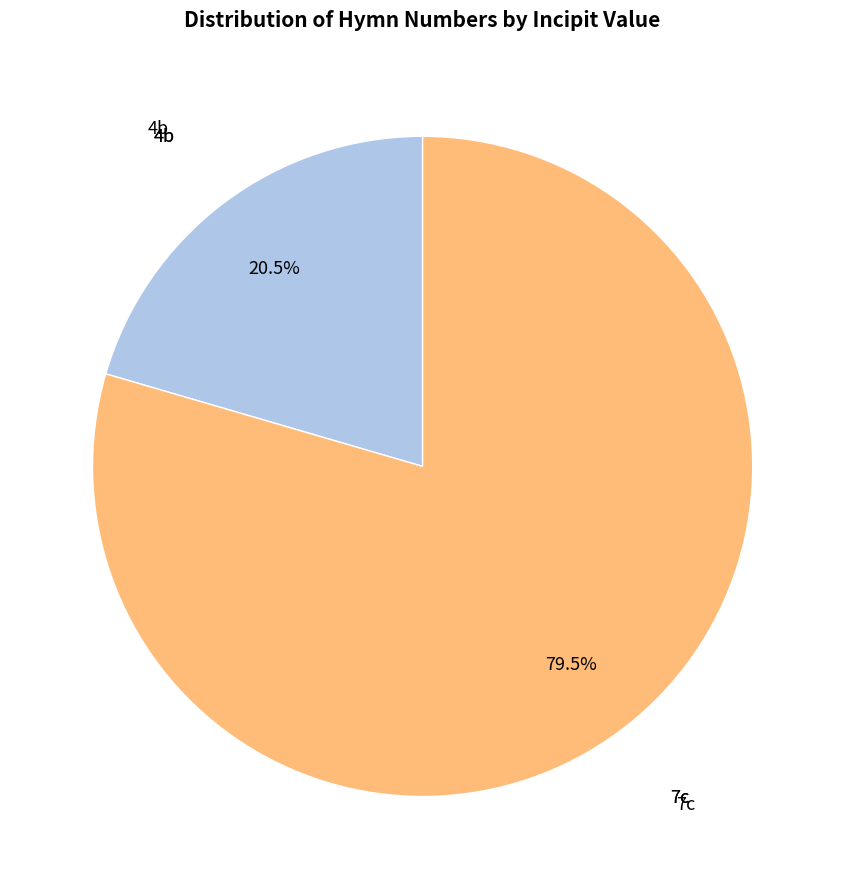

Which category has the biggest portion of the pie?

7c